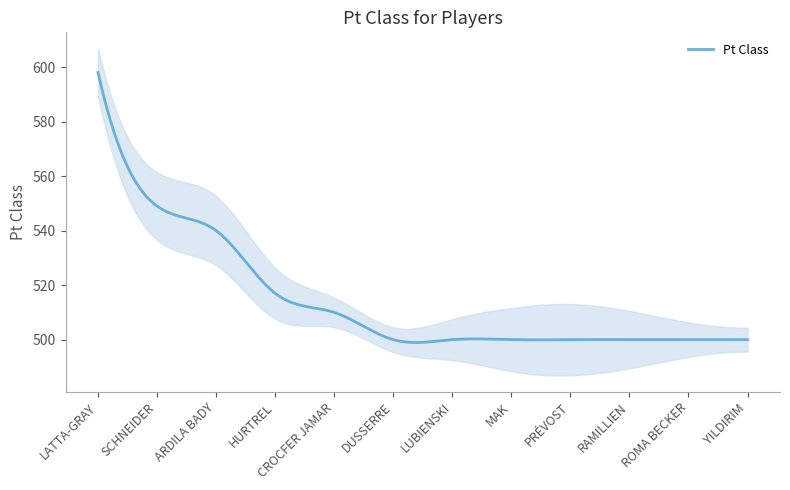

How many values exceed 500?

5